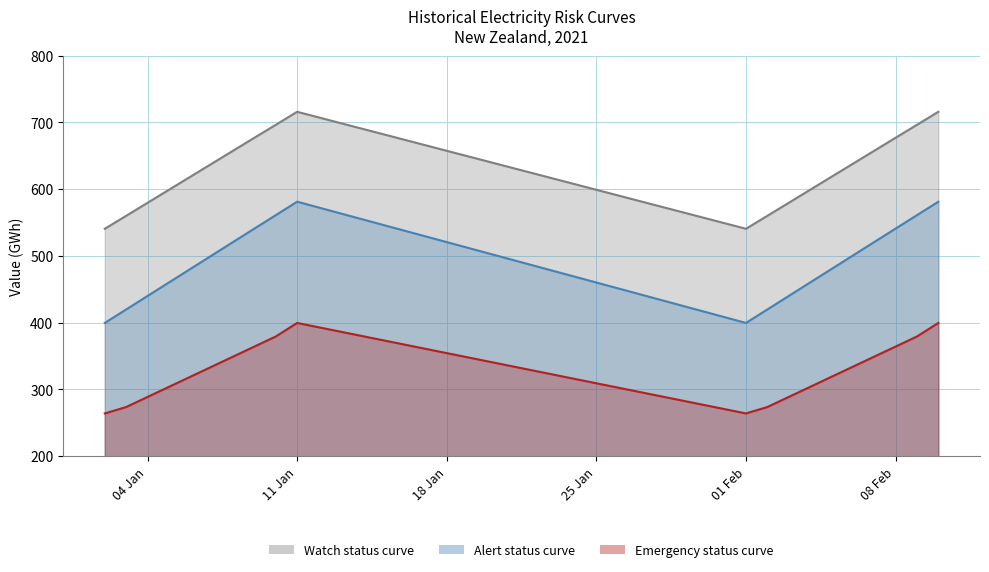

At which label does Emergency status curve reach its minimum?

02/01/2021